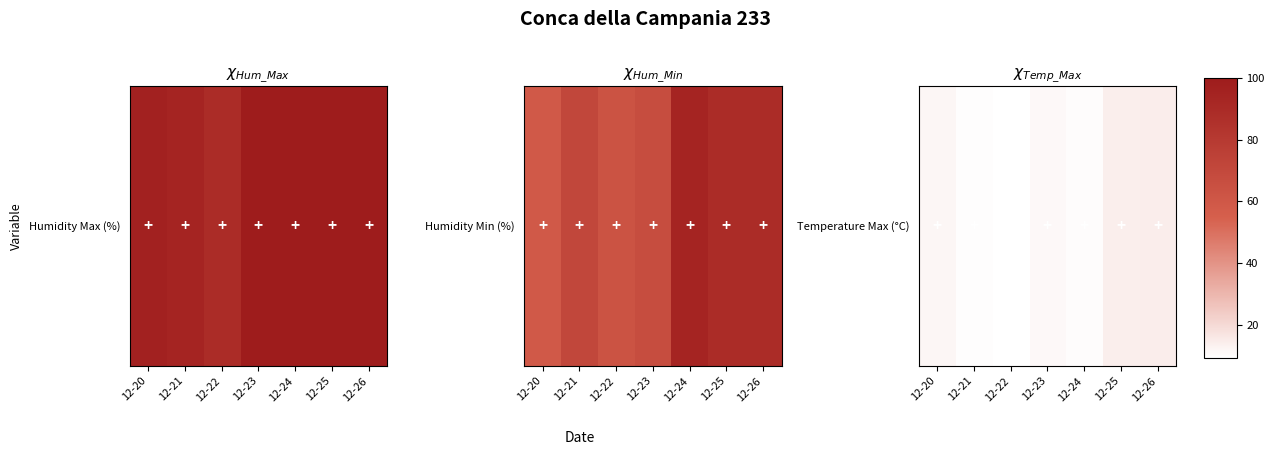

What is the sum of the values at 12-23 and 12-21?

21.1